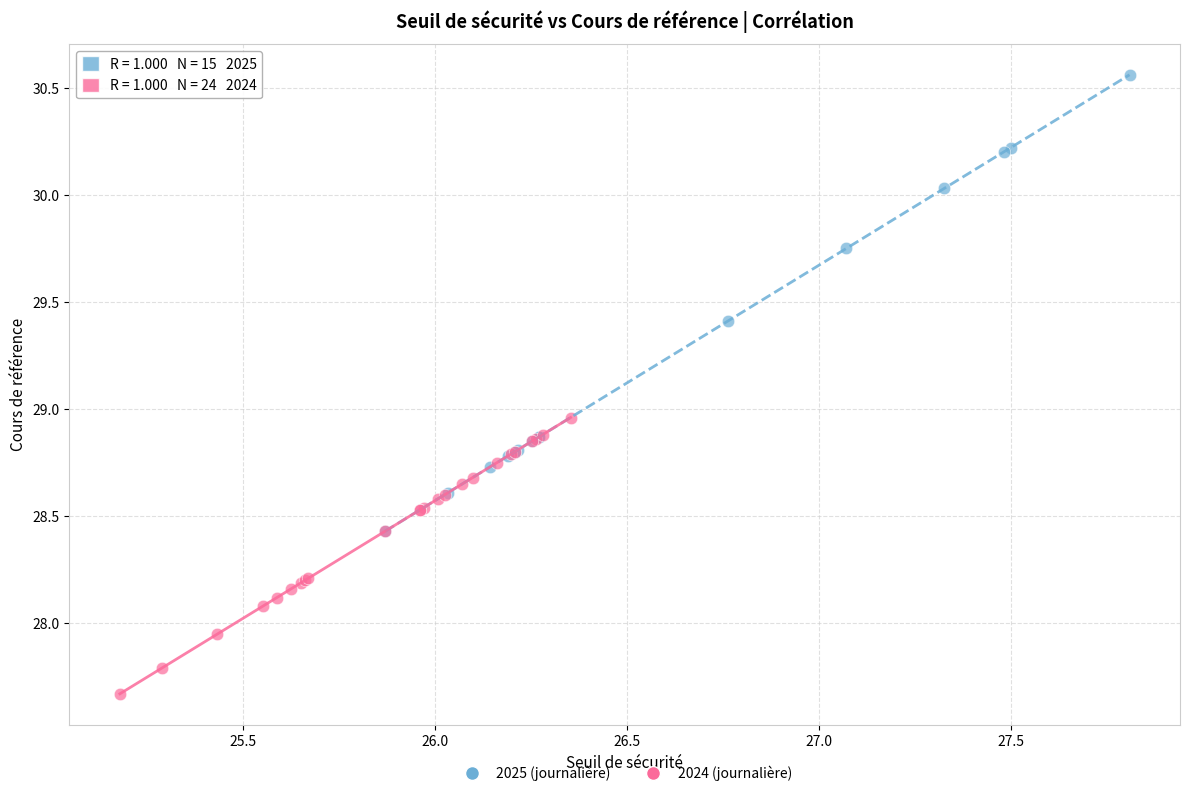

Which series has the widest spread of Y values?

2025 (journalière)